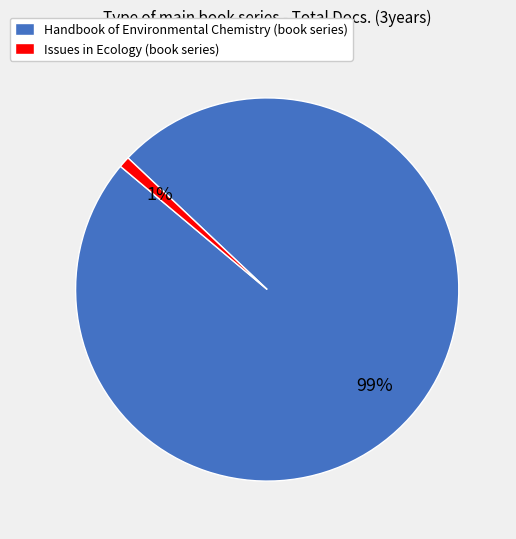

Between Issues in Ecology (book series) and Handbook of Environmental Chemistry (book series), which is larger?

Handbook of Environmental Chemistry (book series)